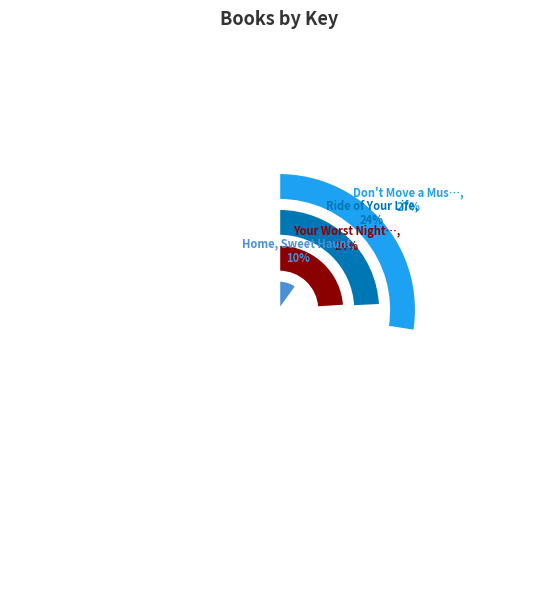

Approximately how many times larger is the value at Your Worst Nightmare compared to Home, Sweet Haunt?

2.4